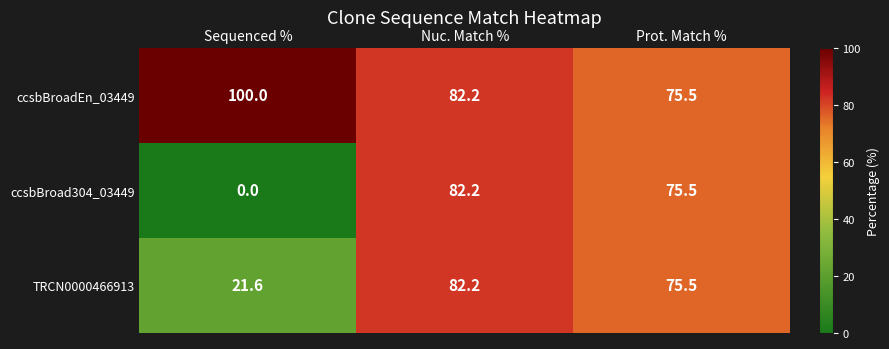

Which series changed the most between Sequenced % and Prot. Match %?

ccsbBroad304_03449